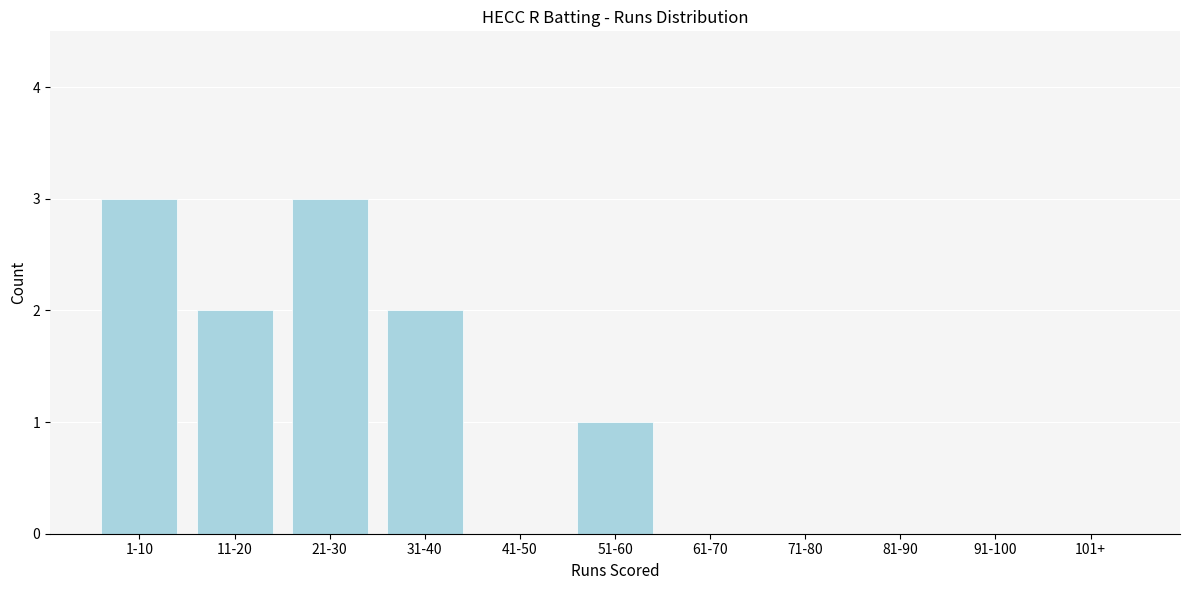

Reading right to left, extract all data points from this chart.

101+=0	91-100=0	81-90=0	71-80=0	61-70=0	51-60=1	41-50=0	31-40=2	21-30=3	11-20=2	1-10=3